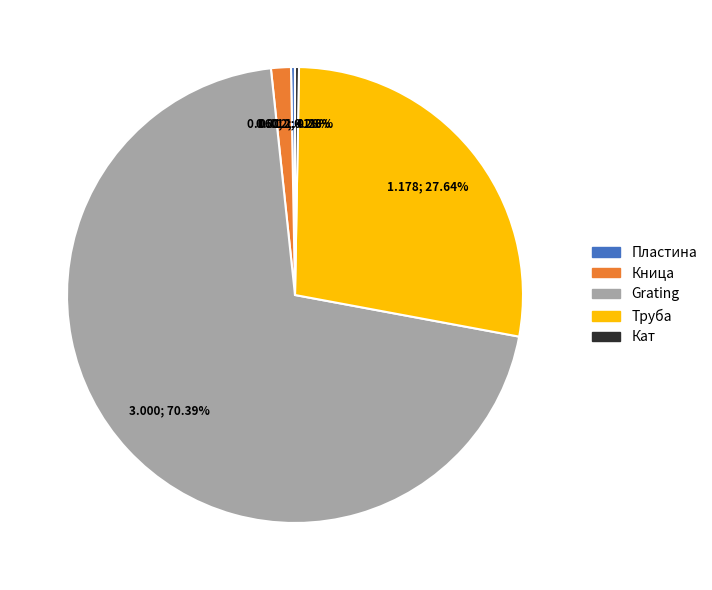

Which slice is the largest?

Grating